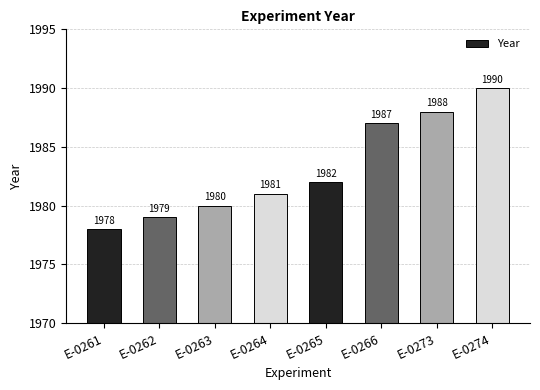

What is the value of the 3rd bar from the left?

1980